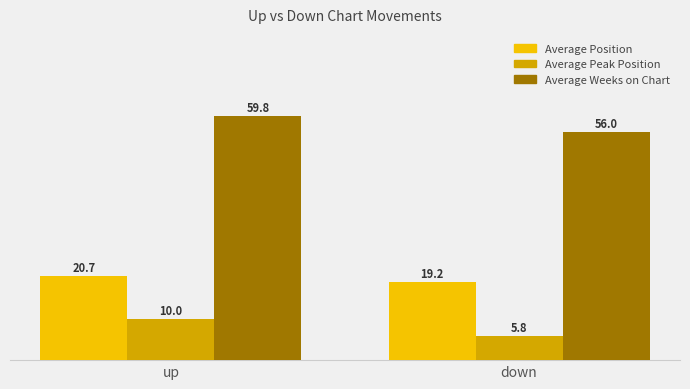

What value does the Average Peak Position series have at down?

5.8